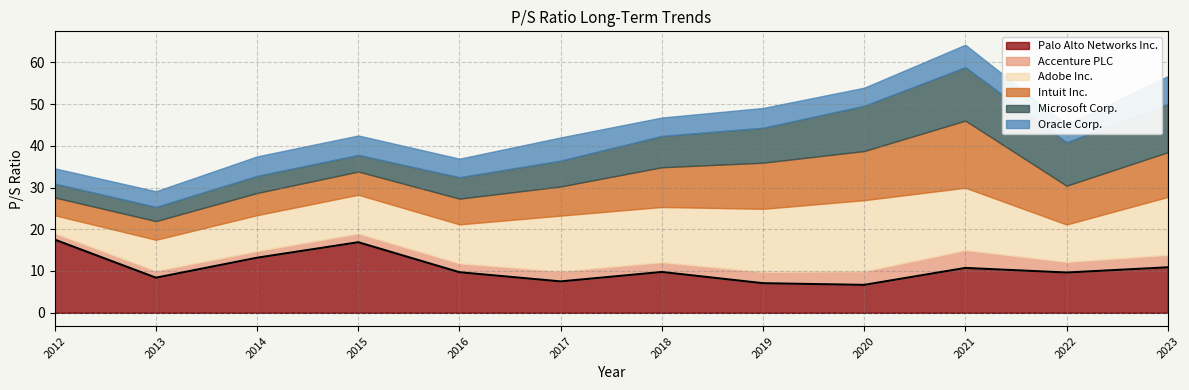

Rank the series by their maximum value, from lowest to highest.

Accenture PLC, Oracle Corp., Microsoft Corp., Intuit Inc., Adobe Inc., Palo Alto Networks Inc.